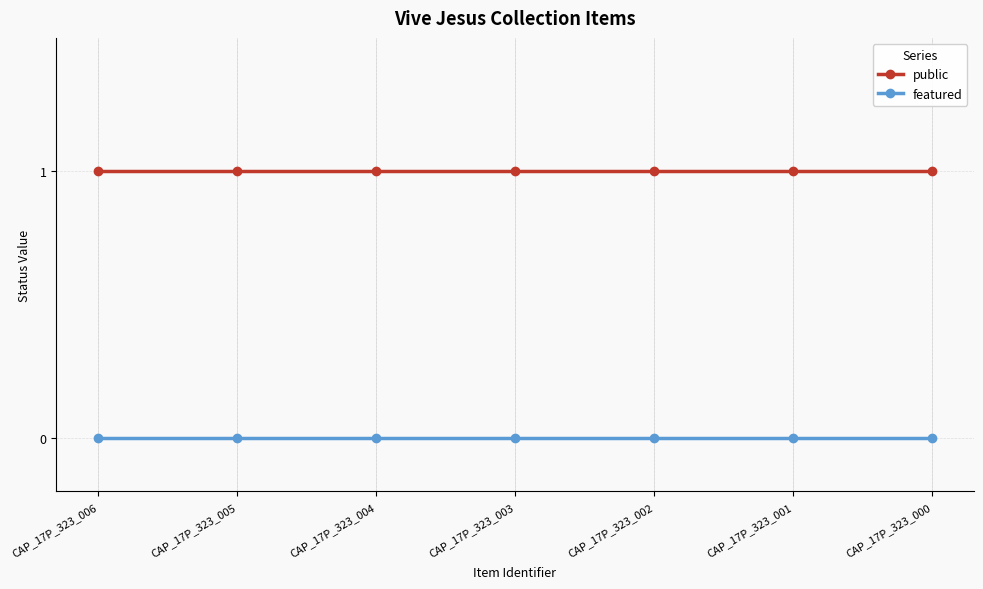

List the series in order of their overall mean, lowest first.

featured, public